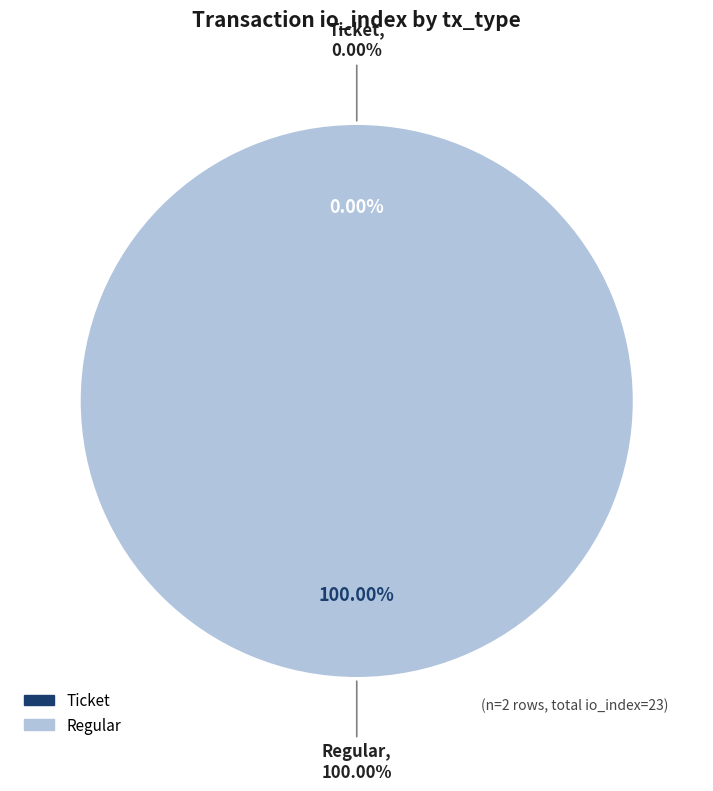

To the nearest percent, what is the difference between the largest and smallest slice percentages?

100%